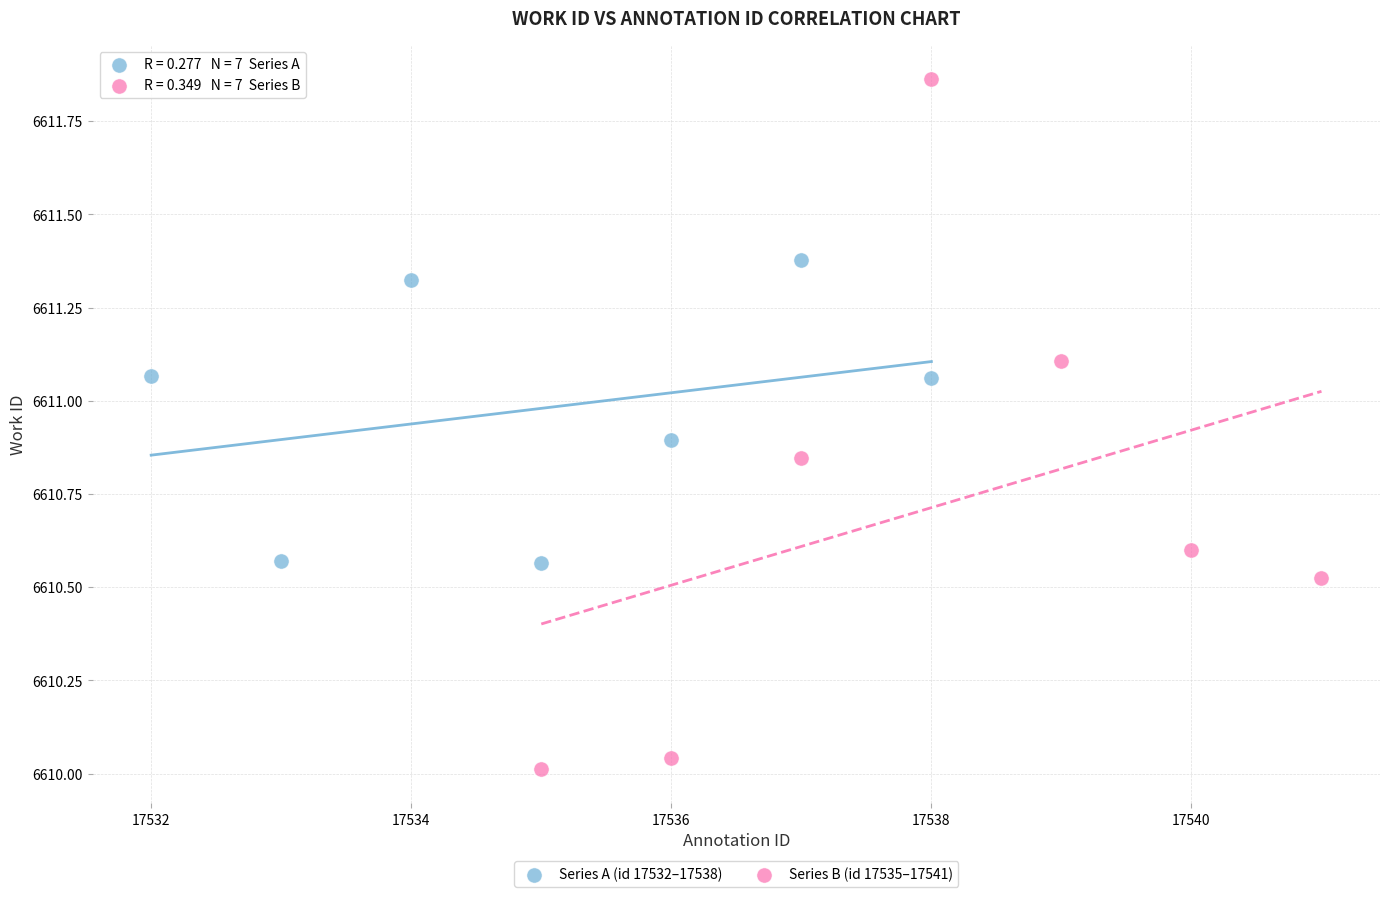

Which series contains the highest Y value?

Series B (id 17535–17541)